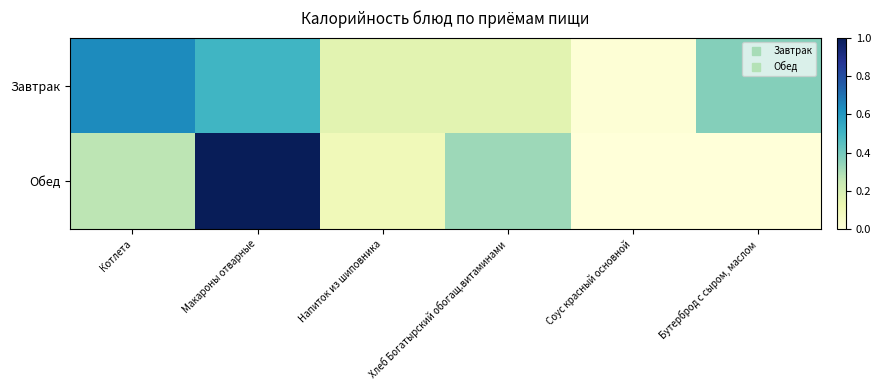

Which series has the widest spread of values?

Обед